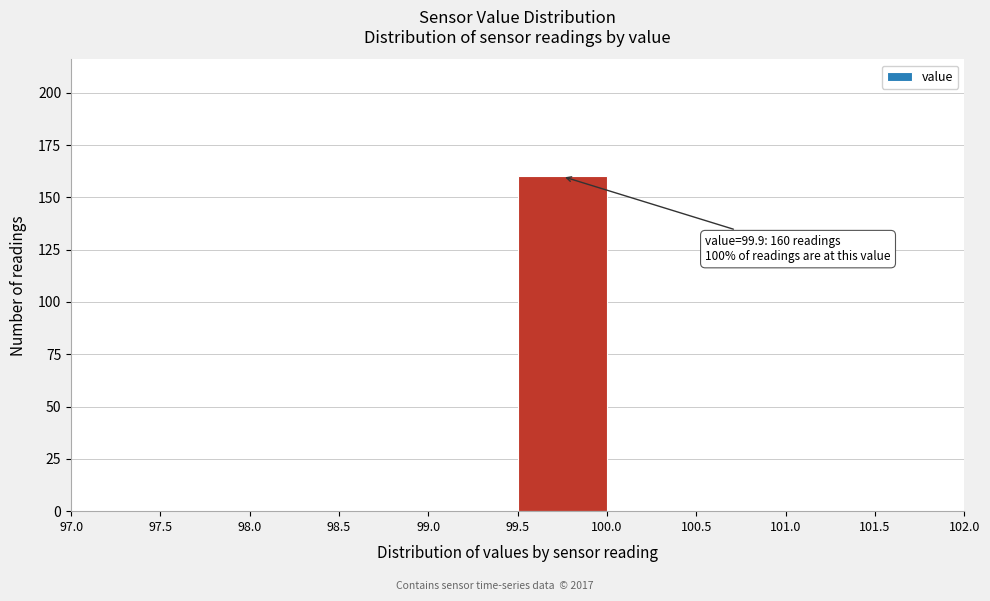

Over which range of the x-axis is the bar tallest?

99.5 to 100.0